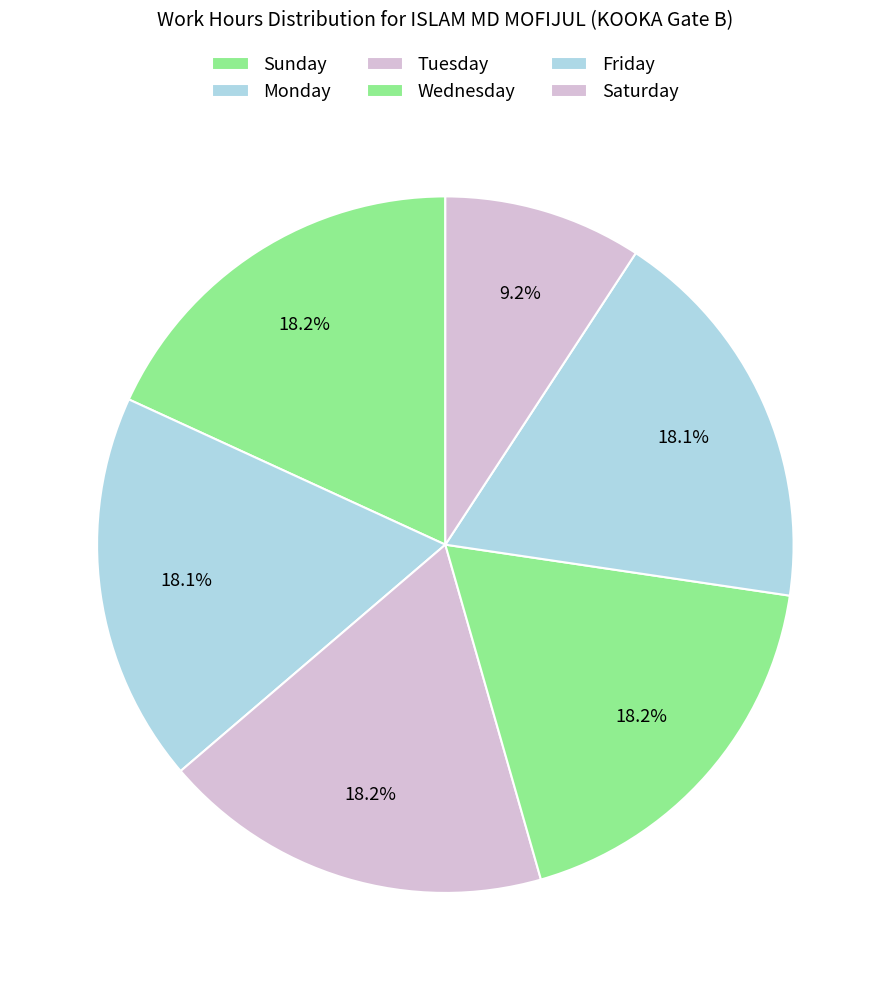

Count the number of slices in the pie.

6